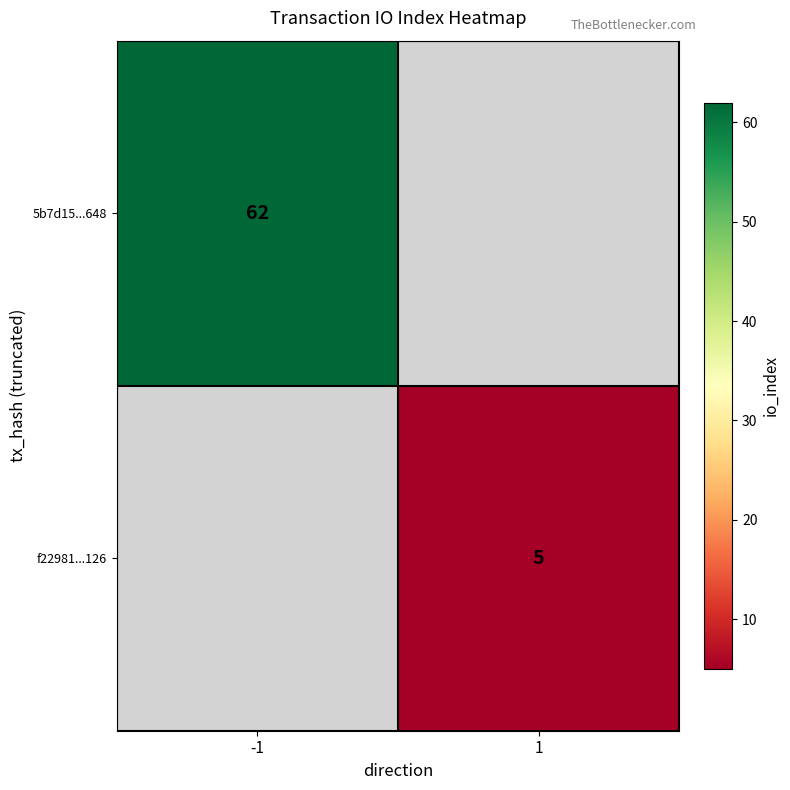

At how many categories does at least one series exceed 36?

1